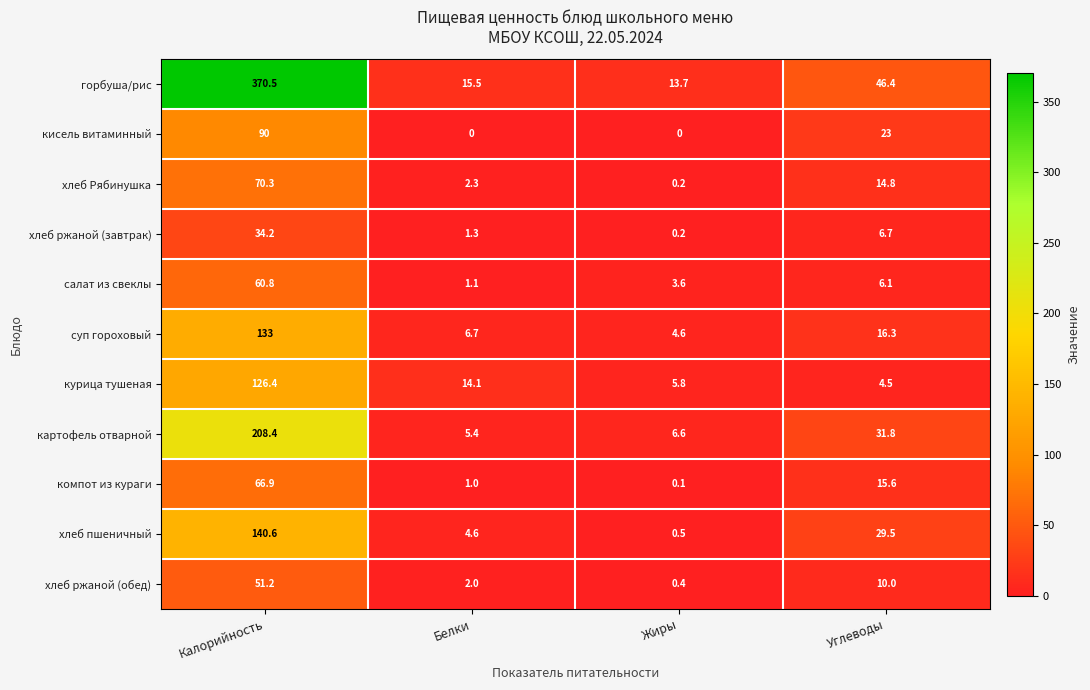

How many data points in горбуша/рис are less than 46?

2